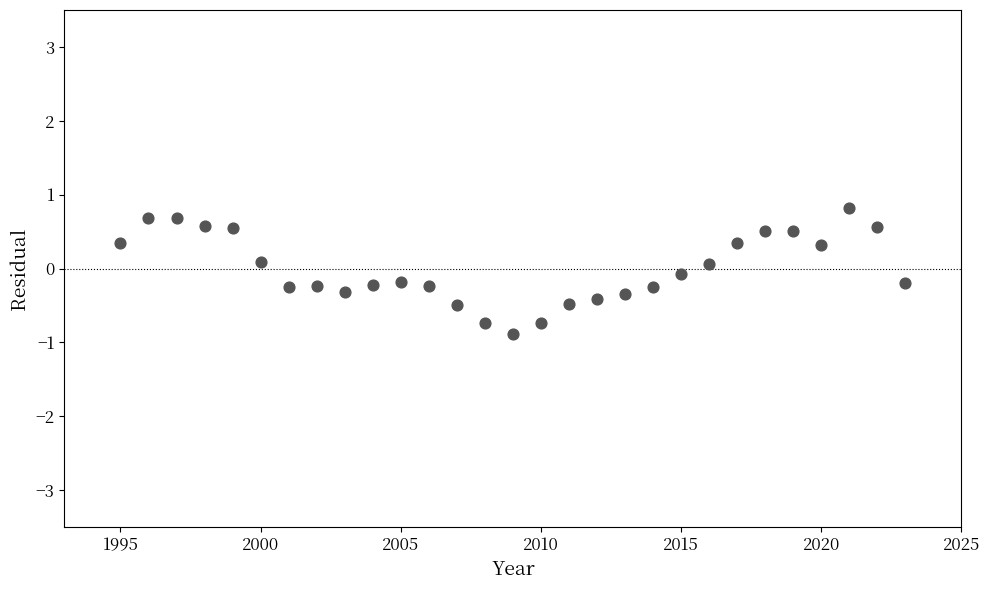

What is the range of Y values (max minus min)?

1.7